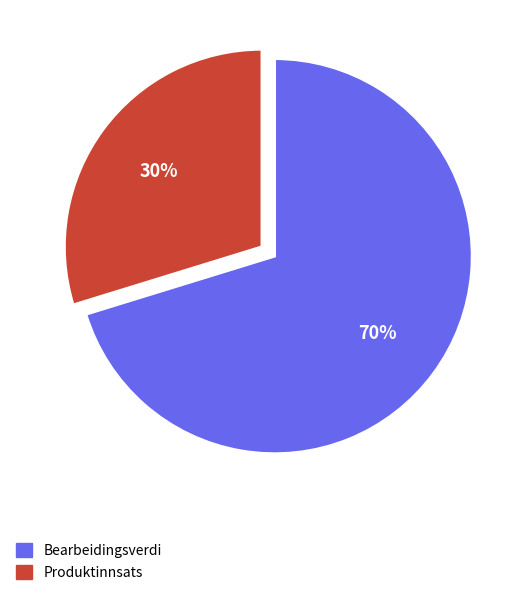

Rank the categories by value from highest to lowest.

Bearbeidingsverdi, Produktinnsats